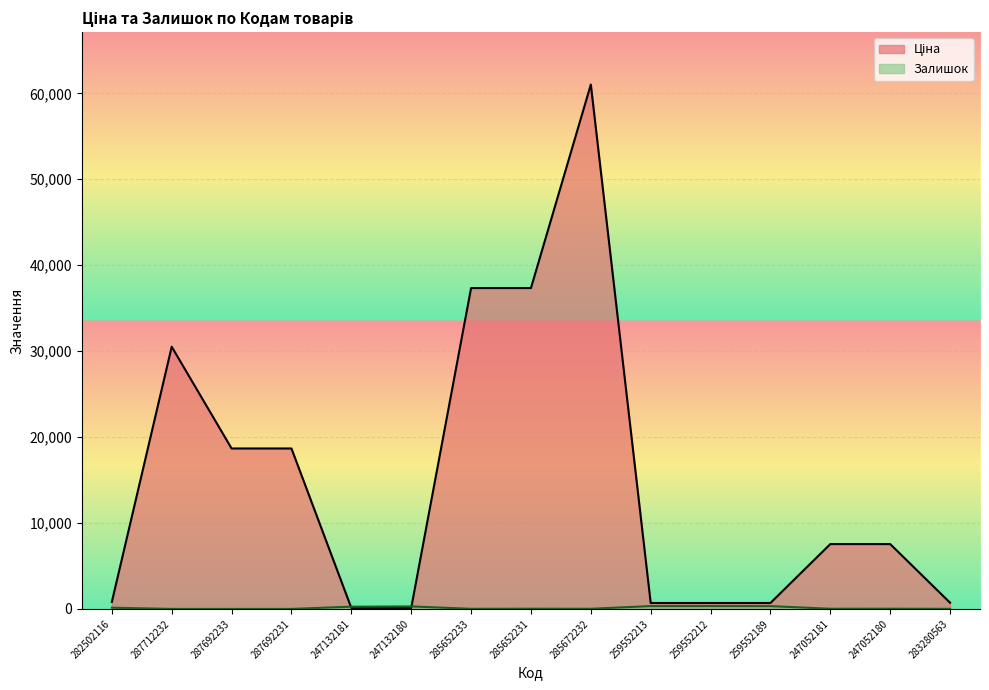

How many lines are shown in the chart?

2